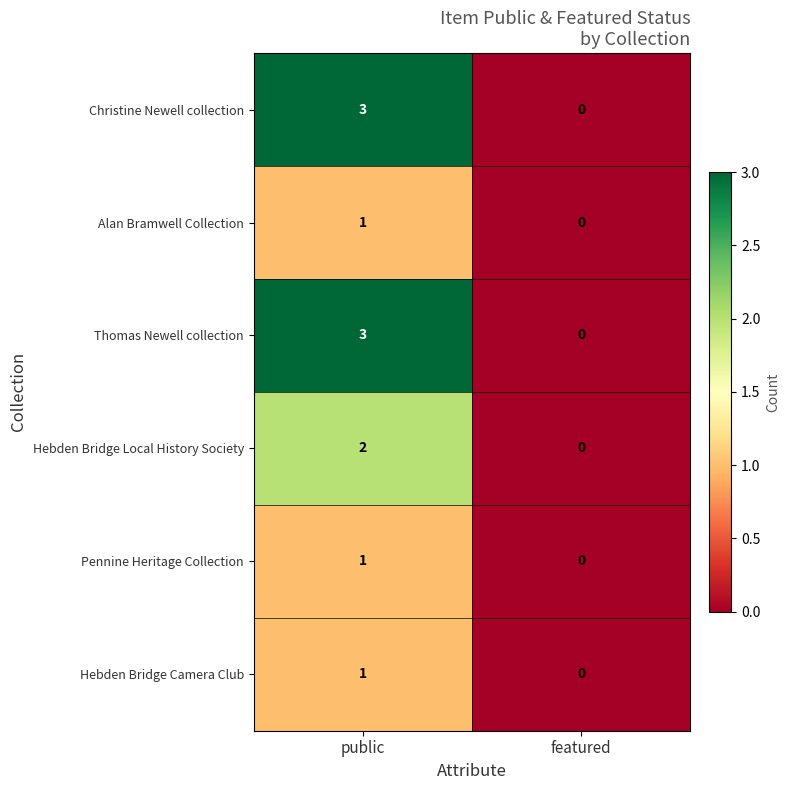

True or false: Pennine Heritage Collection has a value of -1 at featured.

False